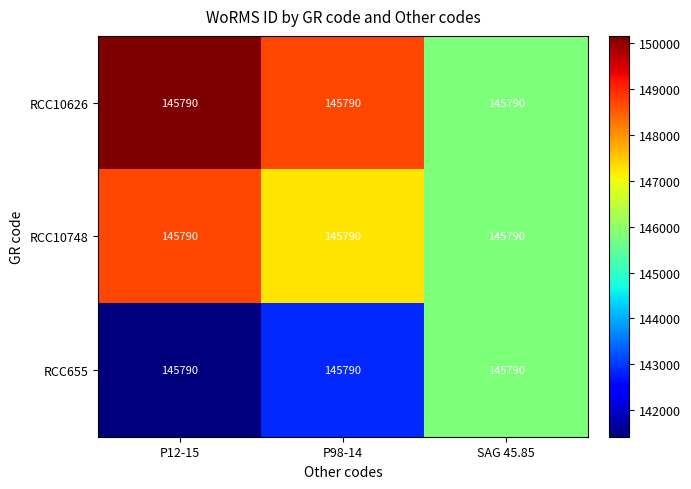

At which label does RCC655 first exceed 142874?

P98-14